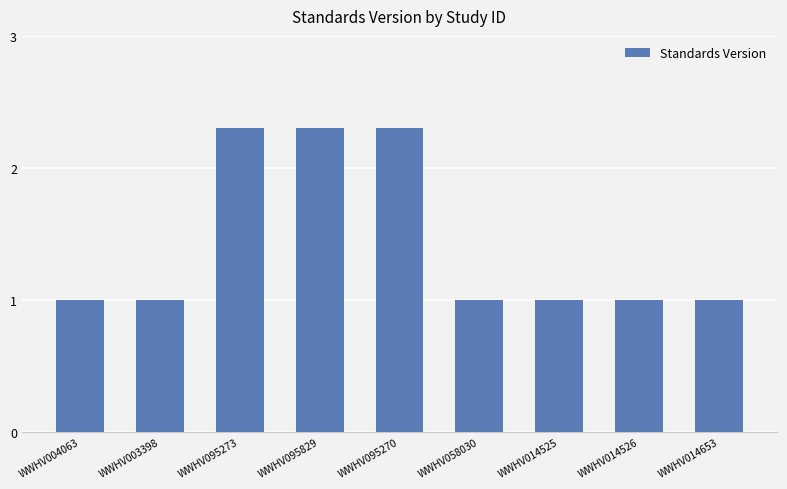

What is the sum of the values at WWHV003398 and WWHV095270?

3.3